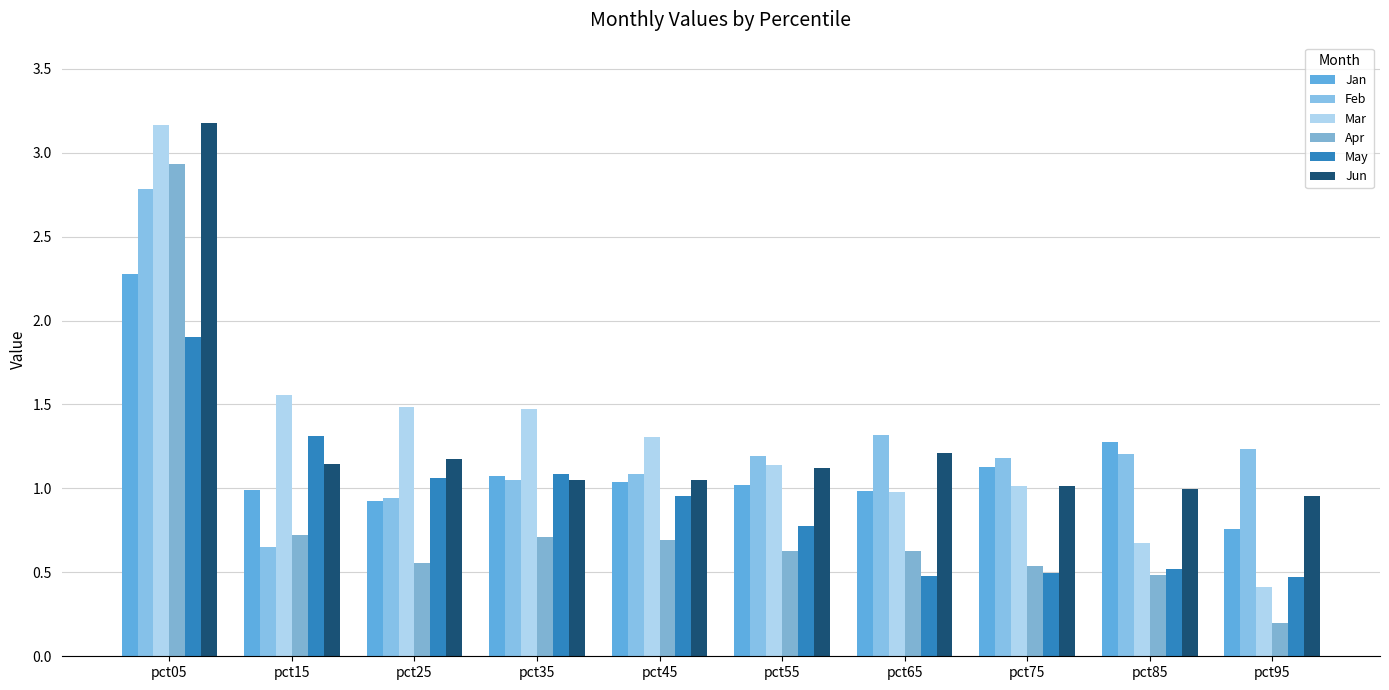

How many series are shown in this chart?

6